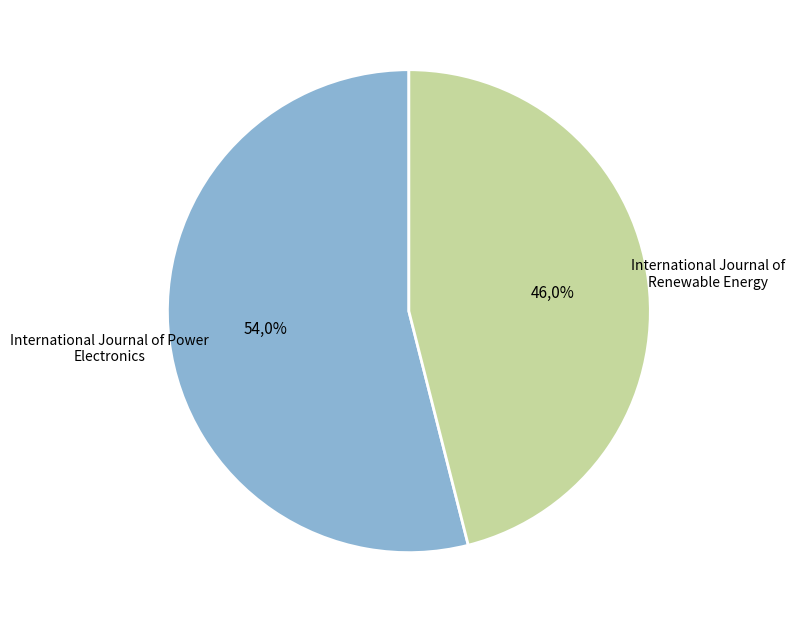

Approximately how many times larger is the value at International Journal of Power Electronics compared to International Journal of Renewable Energy?

1.2